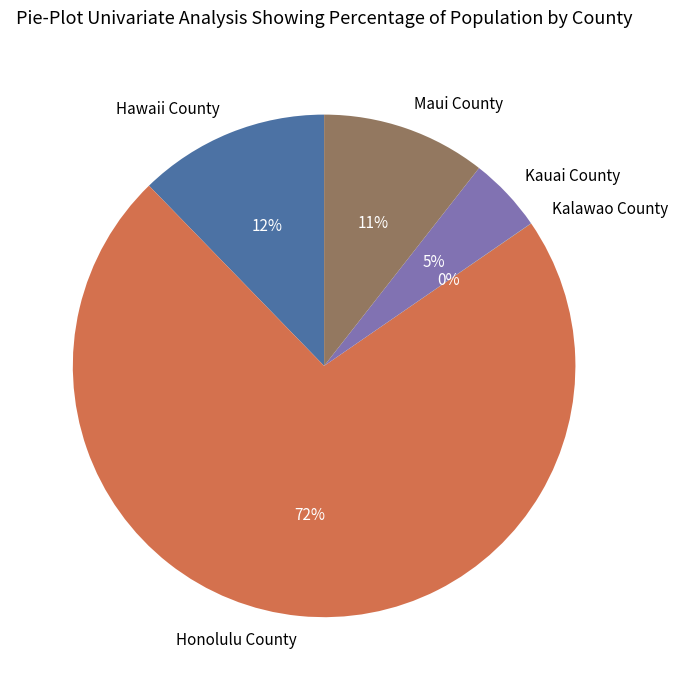

To the nearest percent, what portion does Hawaii County represent?

12%